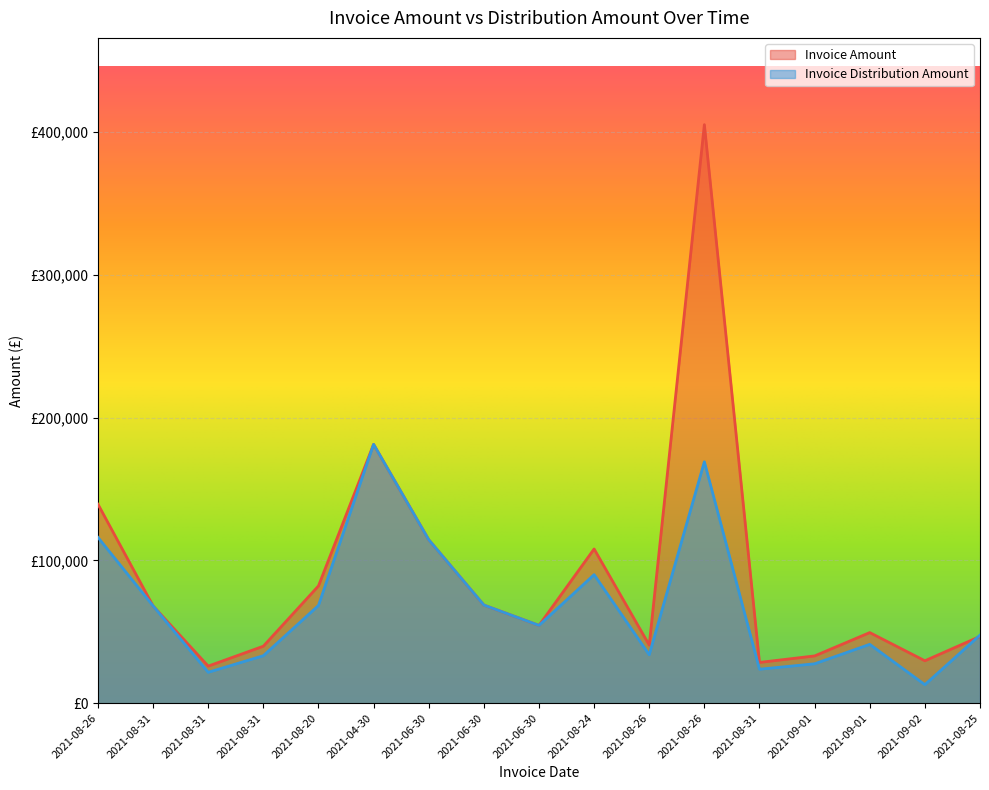

Is it true that Invoice Distribution Amount equals 31263.9 at 2021-06-30?

False